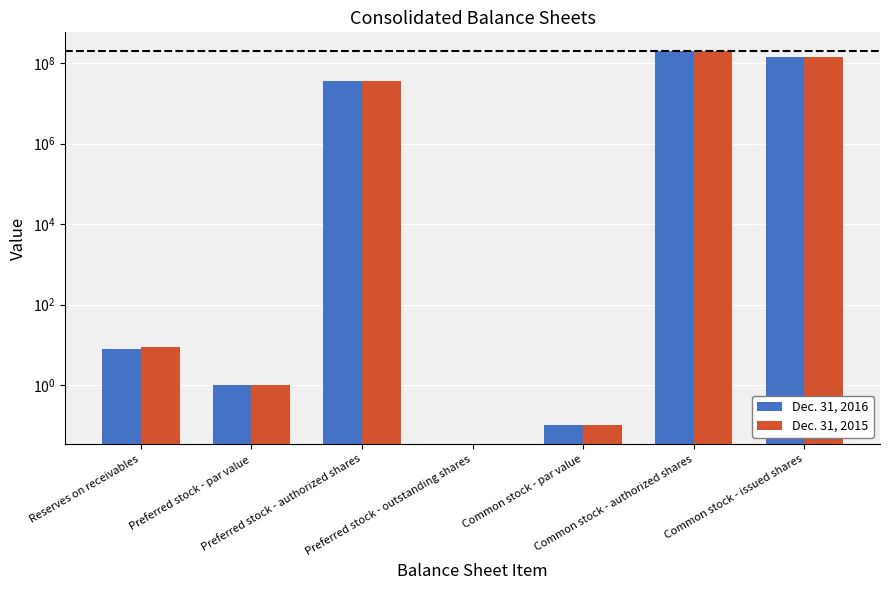

What is the sum of all Dec. 31, 2015 values?

381667010.1